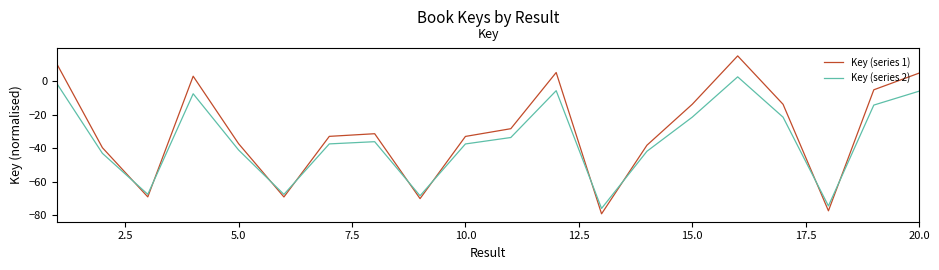

Which series has the largest range (max minus min)?

Key (series 1)